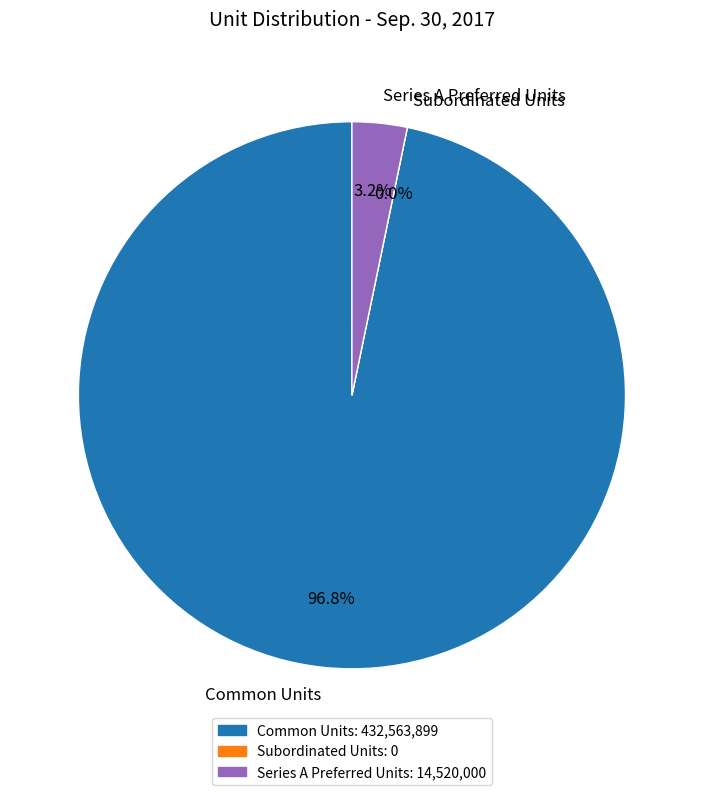

Is it true that Series A Preferred Units is 13% of the pie?

False